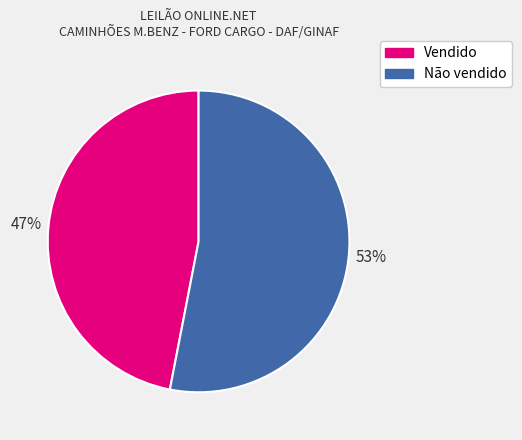

To the nearest percent, what is the average slice percentage?

50%